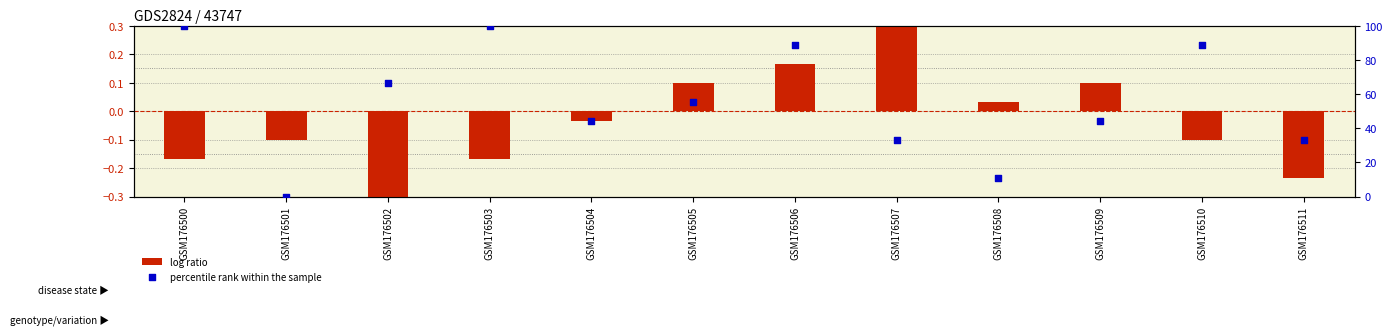

Is the value of percentile rank within the sample at GSM176500 greater than the value of log ratio at GSM176509?

Yes